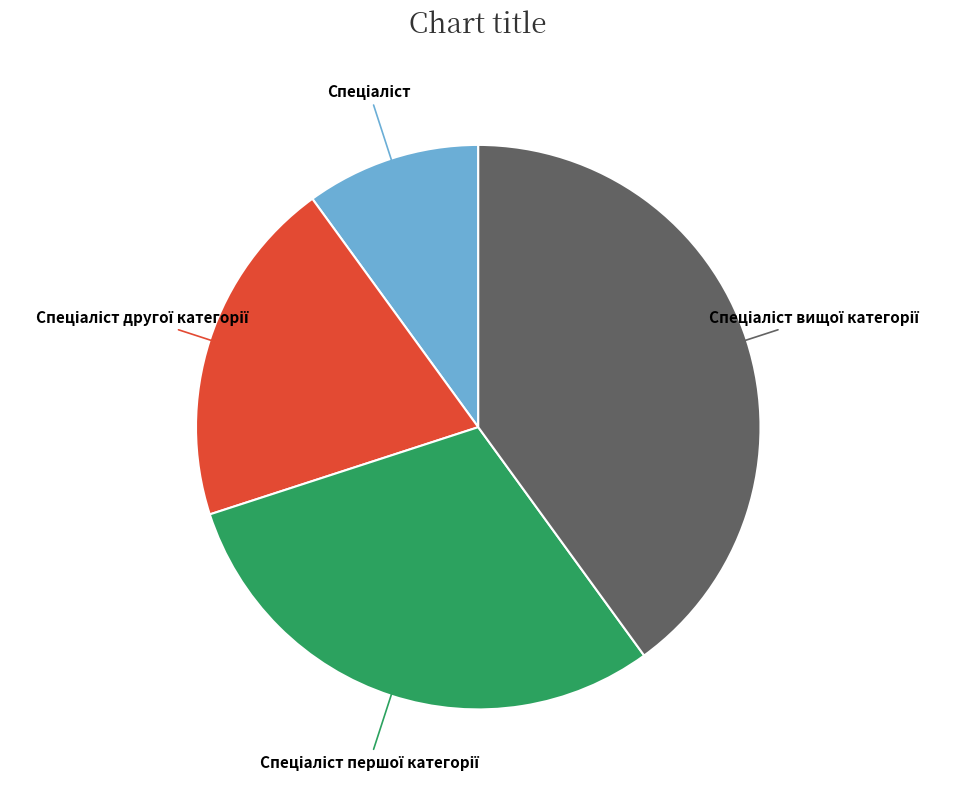

Is there a majority slice in this chart?

No